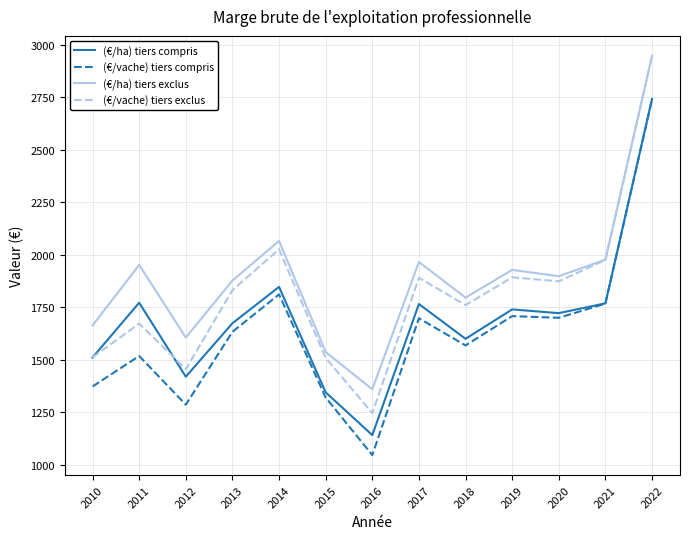

Which series changed the most between 2012 and 2016?

(€/ha) tiers compris